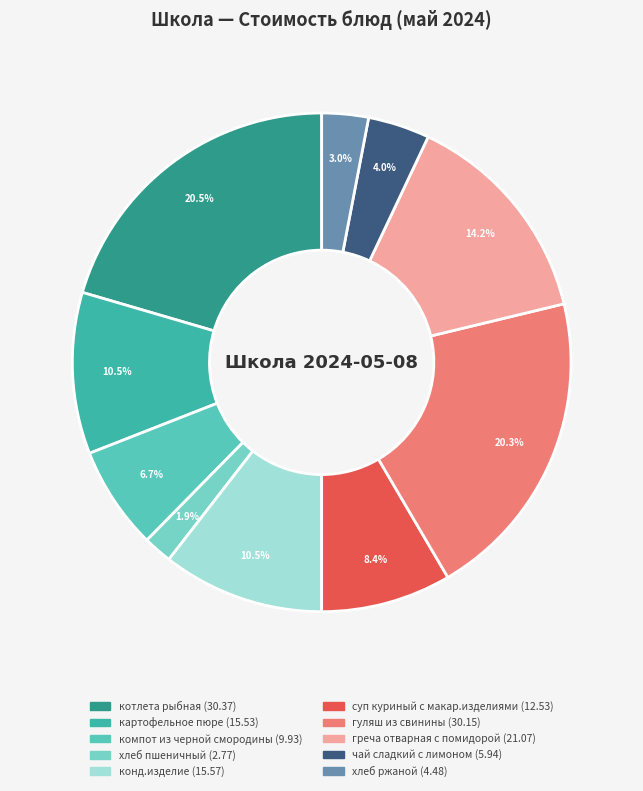

Which slice is the smallest?

хлеб пшеничный